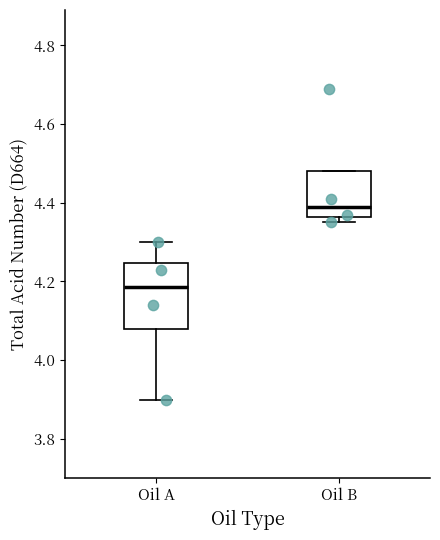

Reading left to right, read every box against the y-axis: the position of its median line, the range the box covers, and the ends of its whiskers. The values are not printed on the chart, so give them approximately, as read against the axis.

Oil A: median 4.18, box 4.08 to 4.24, whiskers 3.90 to 4.30
Oil B: median 4.40, box 4.36 to 4.48, whiskers 4.36 (just below the box's lower edge) to 4.48